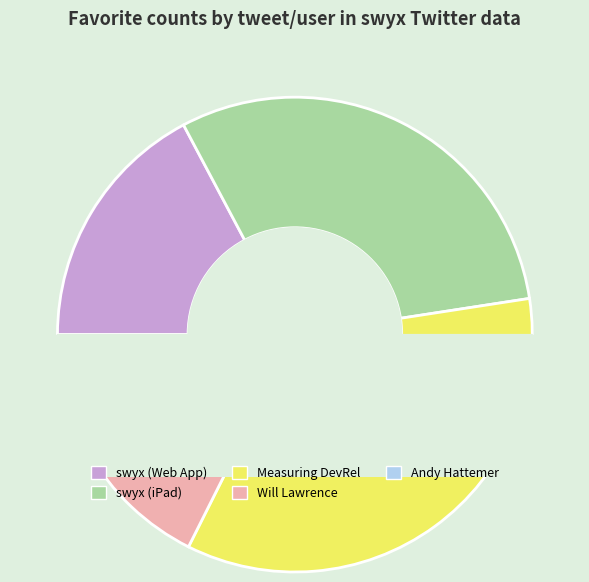

Which category has the biggest portion of the pie?

Measuring DevRel